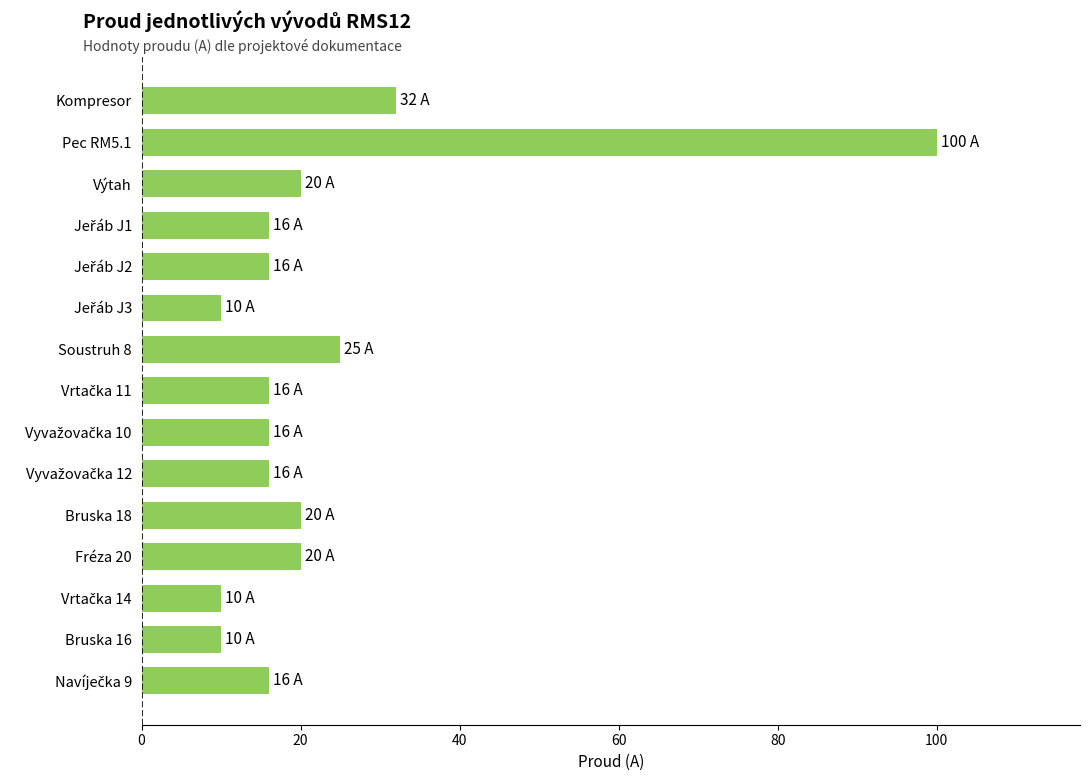

What is the value of the 6th bar from the top?

10